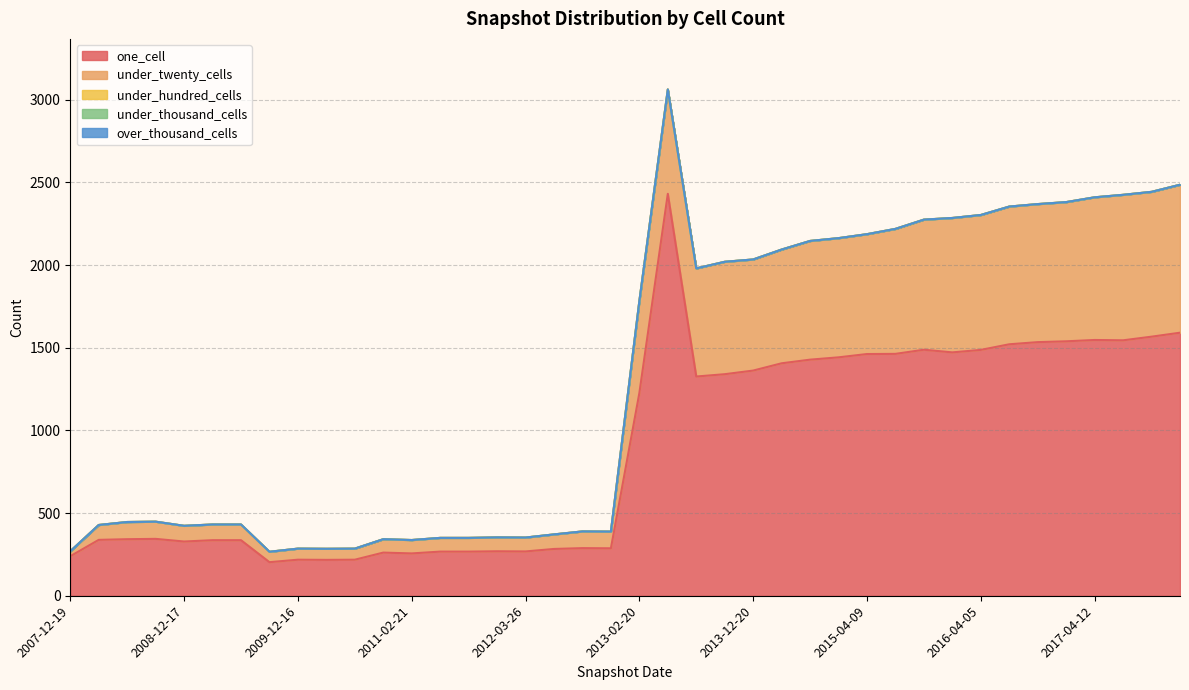

Is the value of over_thousand_cells at 2009-06-17 greater than the value of under_hundred_cells at 2011-06-10?

No